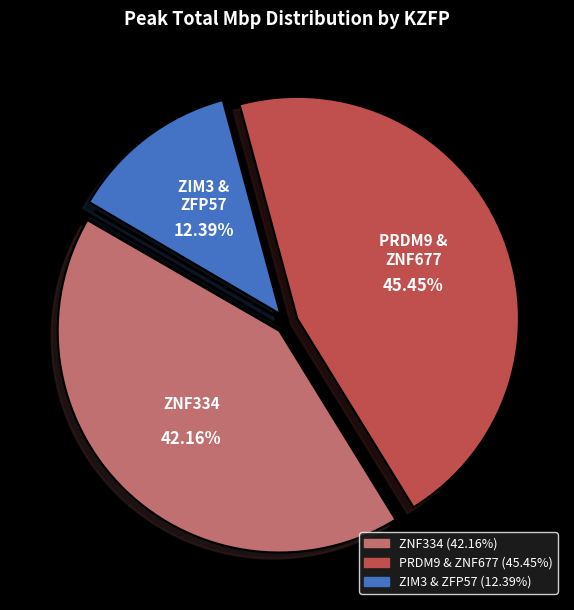

Does any single category account for the majority?

No